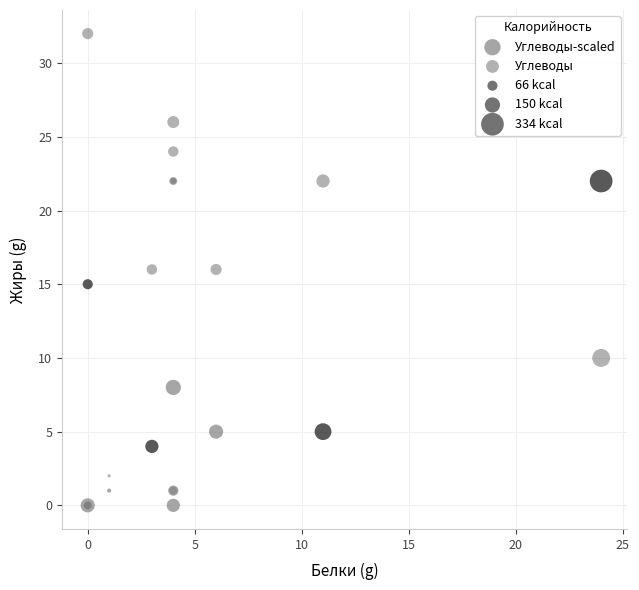

In the Углеводы-scaled series, what Y value is closest to 11?

8